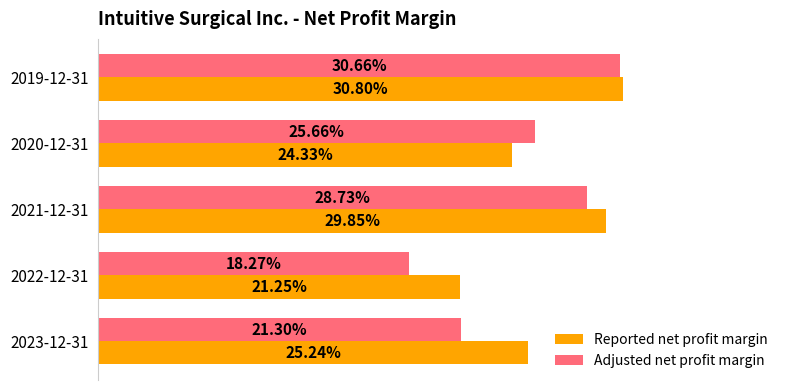

What is the value of the Reported net profit margin bar at the 3rd from the left?

0.3